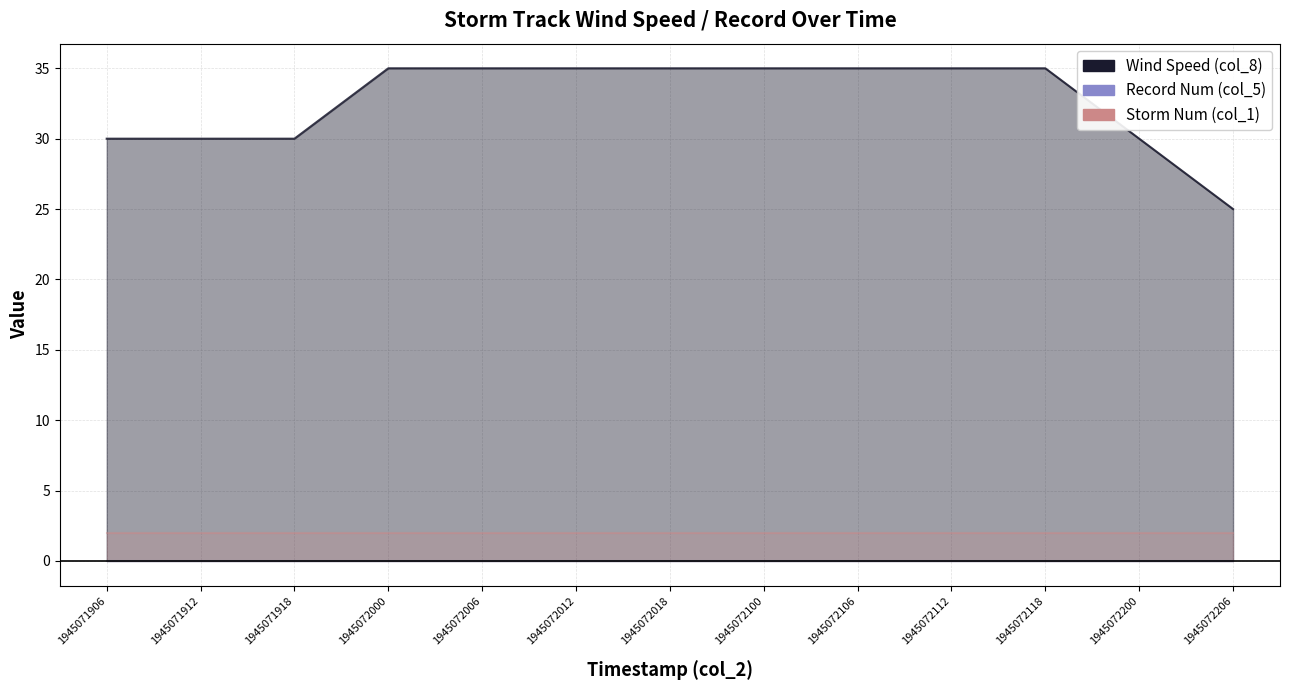

At how many categories does at least one series exceed 32?

8